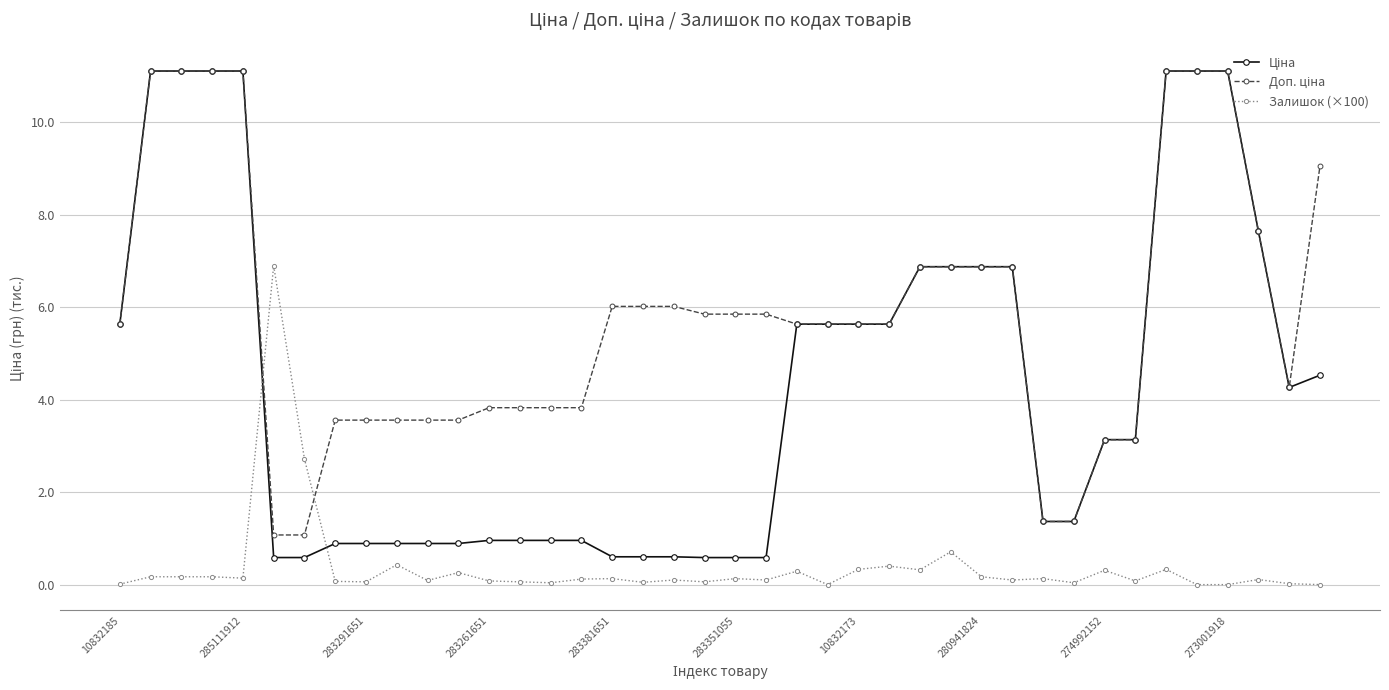

How many categories are shown in the chart?

40